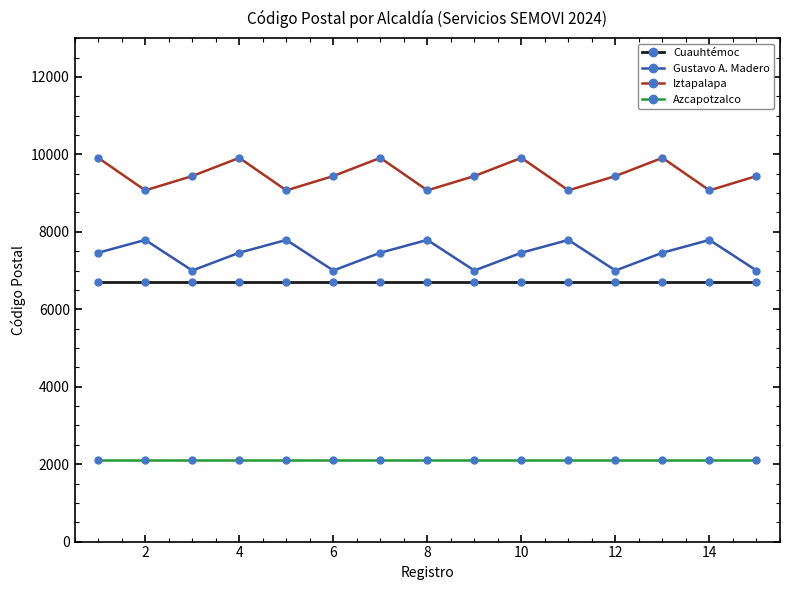

Which series has the widest spread of values?

Iztapalapa